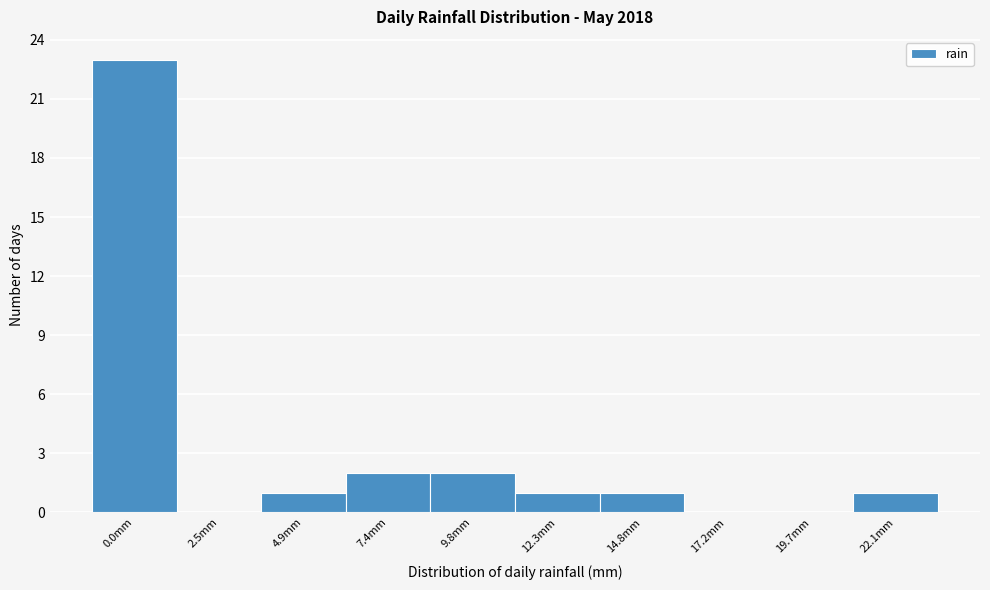

Reading left to right, list all the values displayed in this chart.

0.0mm=23	2.5mm=0	4.9mm=1	7.4mm=2	9.8mm=2	12.3mm=1	14.8mm=1	17.2mm=0	19.7mm=0	22.1mm=1